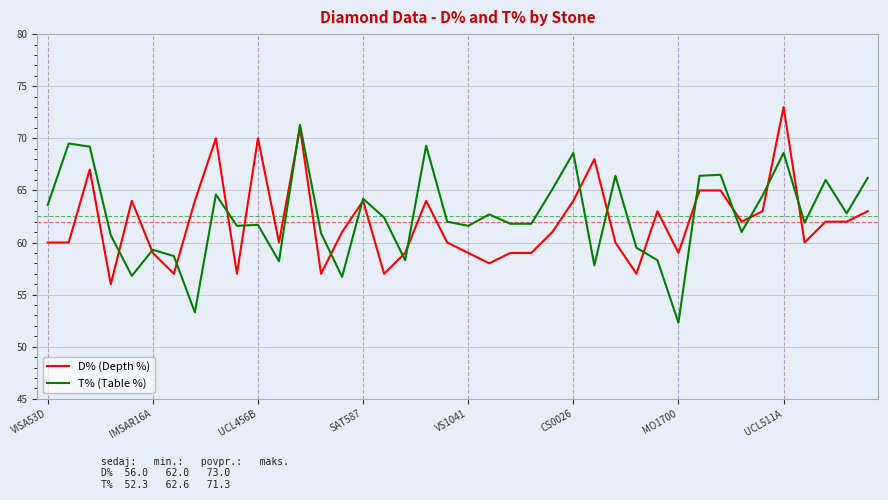

Which series has the largest range (max minus min)?

T% (Table %)